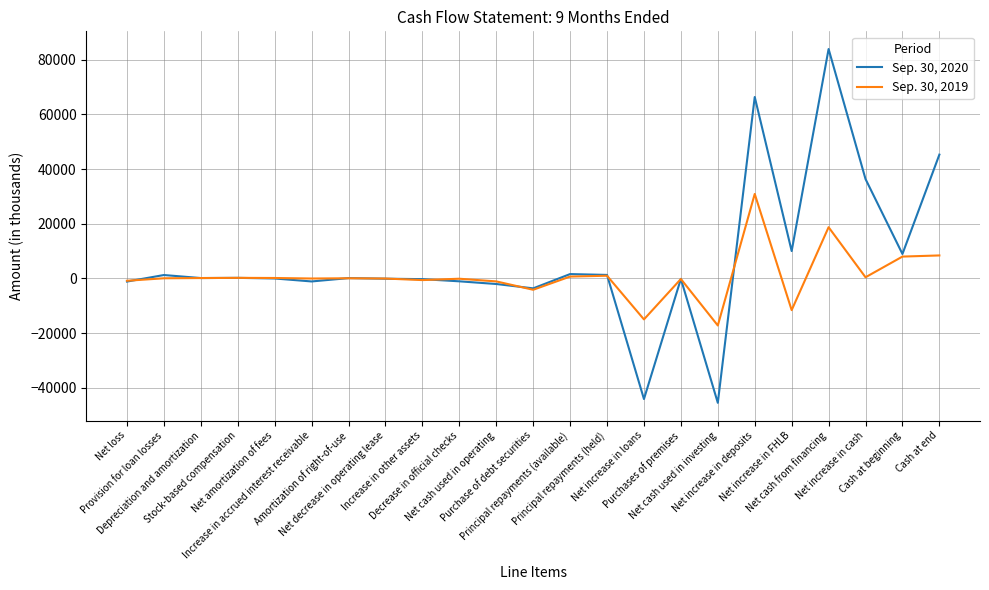

True or false: Sep. 30, 2019 has a value of -7352 at Net cash used in investing.

False